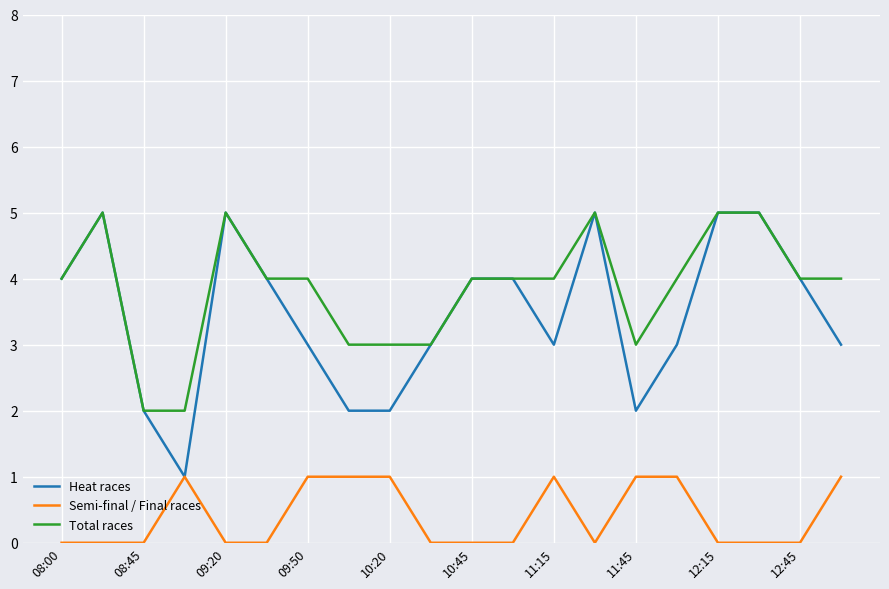

Reading left to right, list all the values displayed in this chart.

Heat races: 4	5	2	1	5	4	3	2	2	3	4	4	3	5	2	3	5	5	4	3
Semi-final / Final races: 0	0	0	1	0	0	1	1	1	0	0	0	1	0	1	1	0	0	0	1
Total races: 4	5	2	2	5	4	4	3	3	3	4	4	4	5	3	4	5	5	4	4